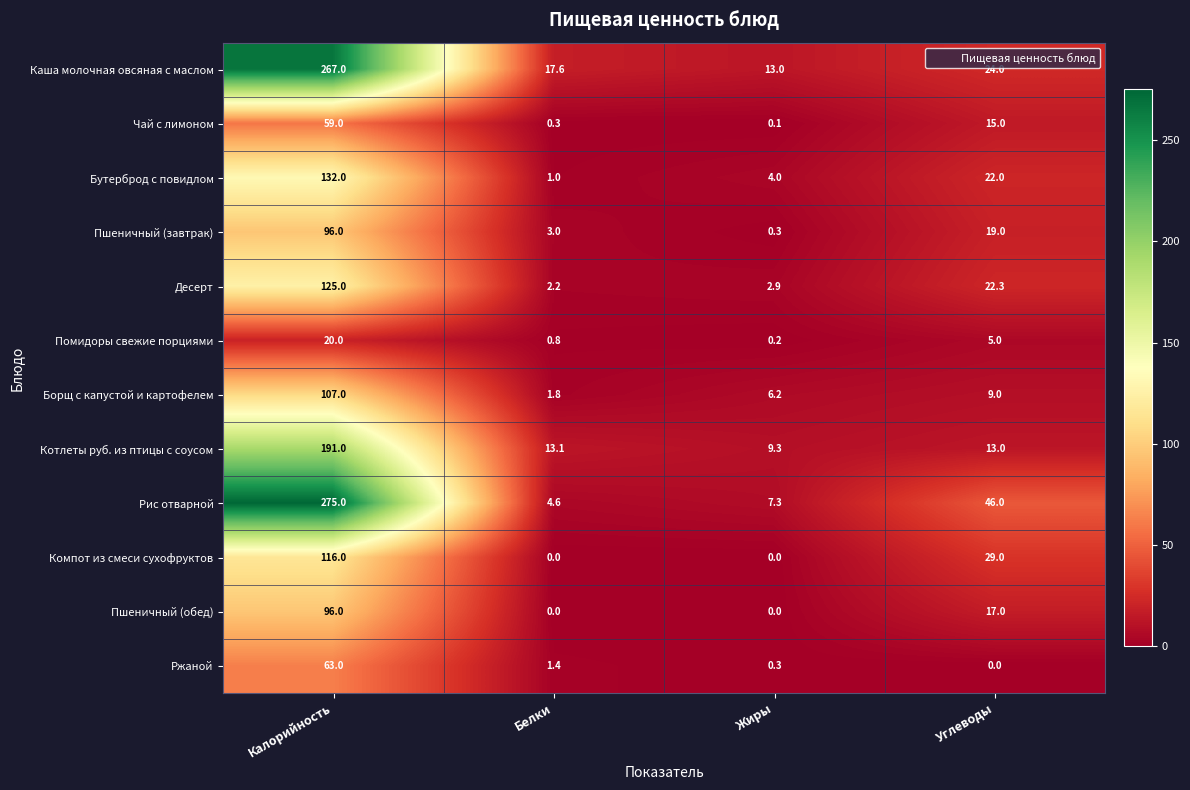

At which label is Рис отварной closest to 139?

Углеводы